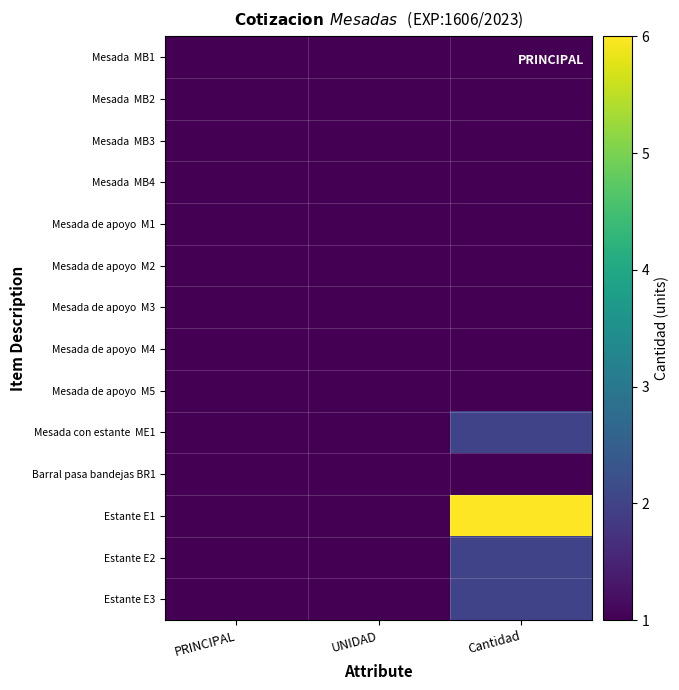

Which series has the largest total across all categories?

Estante E1